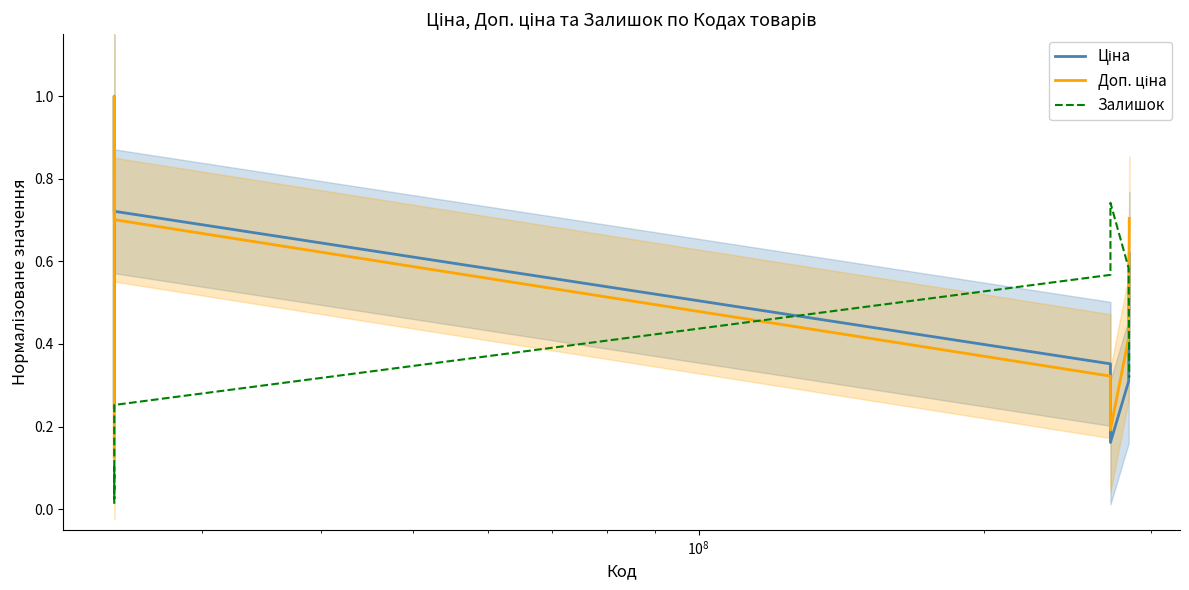

Reading left to right, what are all the values shown in this chart?

Ціна: 0.2	0.4	0.8	1.0	1.0	1.0	1.0	1.0	1.0	0.9	0.7	0.4	0.2	0.3	0.6
Доп. ціна: 0.1	0.3	0.7	0.9	1.0	1.0	1.0	1.0	1.0	0.9	0.7	0.3	0.2	0.4	0.7
Залишок: 0.0	0.0	0.1	0.1	0.1	0.1	0.0	0.0	0.0	0.1	0.3	0.6	0.7	0.6	0.3